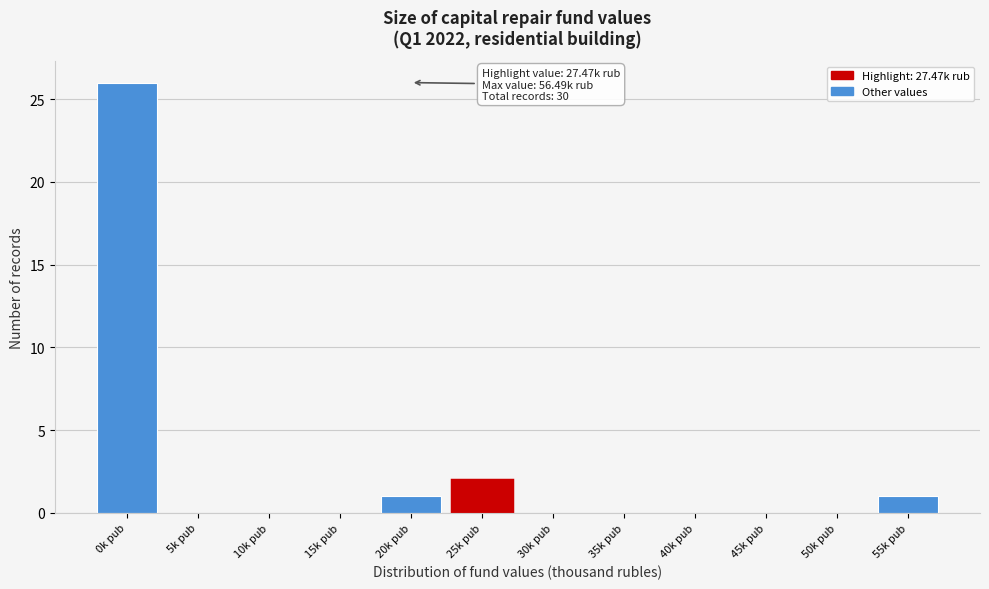

Reading left to right, what are all the values shown in this chart?

0k рub=26	5k рub=0	10k рub=0	15k рub=0	20k рub=1	25k рub=2	30k рub=0	35k рub=0	40k рub=0	45k рub=0	50k рub=0	55k рub=1